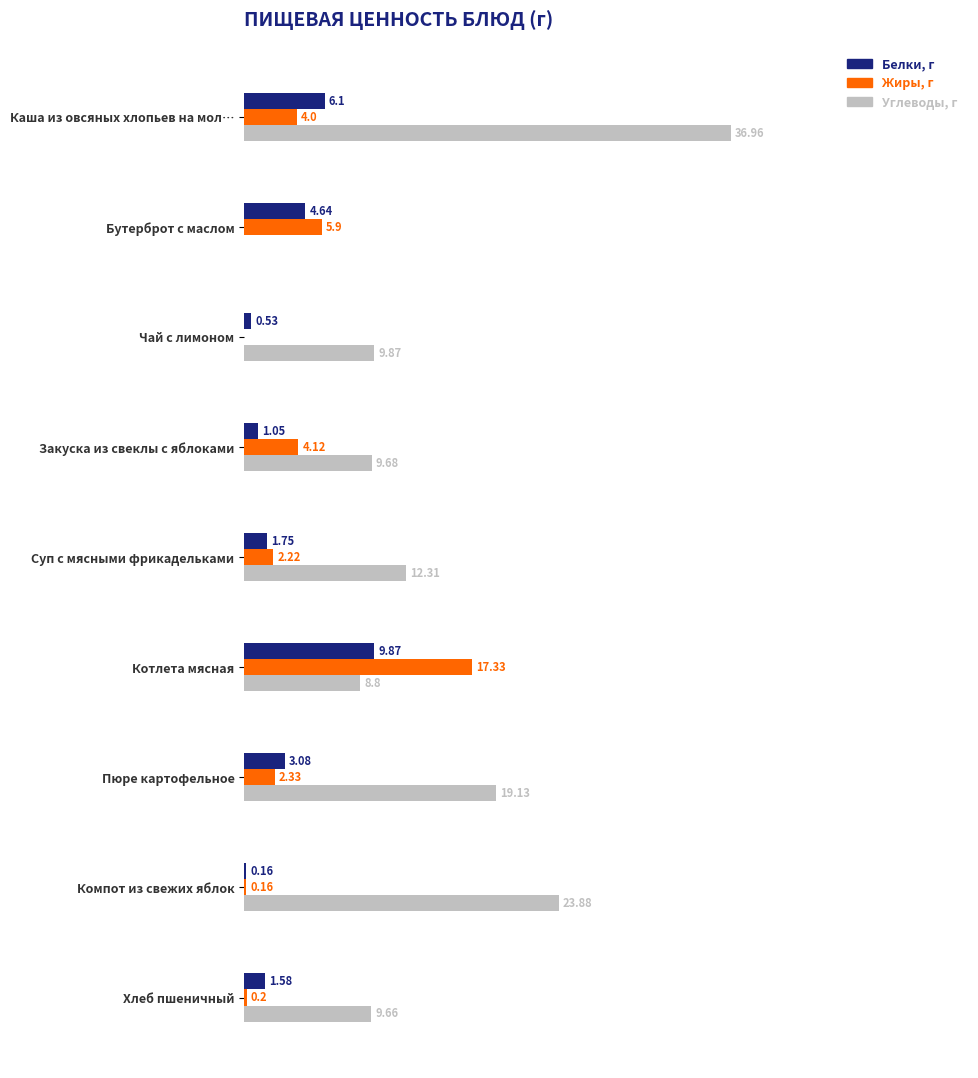

At which category is the sum across all series the highest?

Каша из овсяных хлопьев на мол…